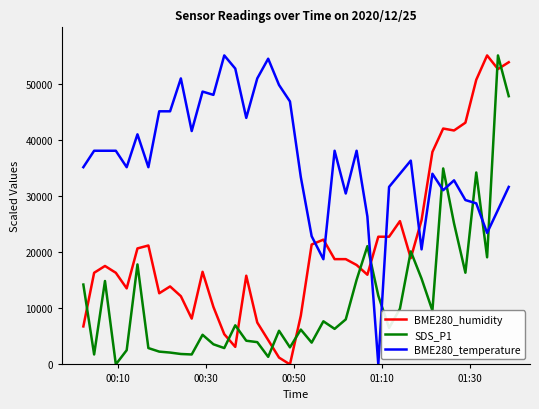

Which series ends up on top after the final intersection of BME280_humidity and SDS_P1?

BME280_humidity